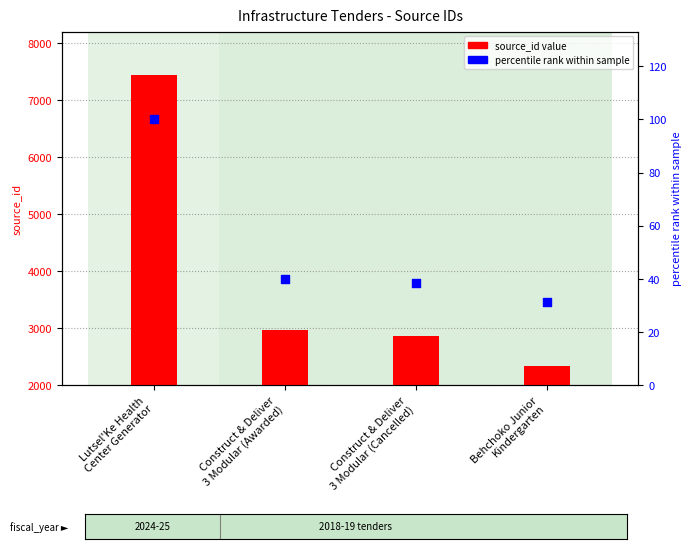

Which series has the widest spread of Y values?

source_id (value)